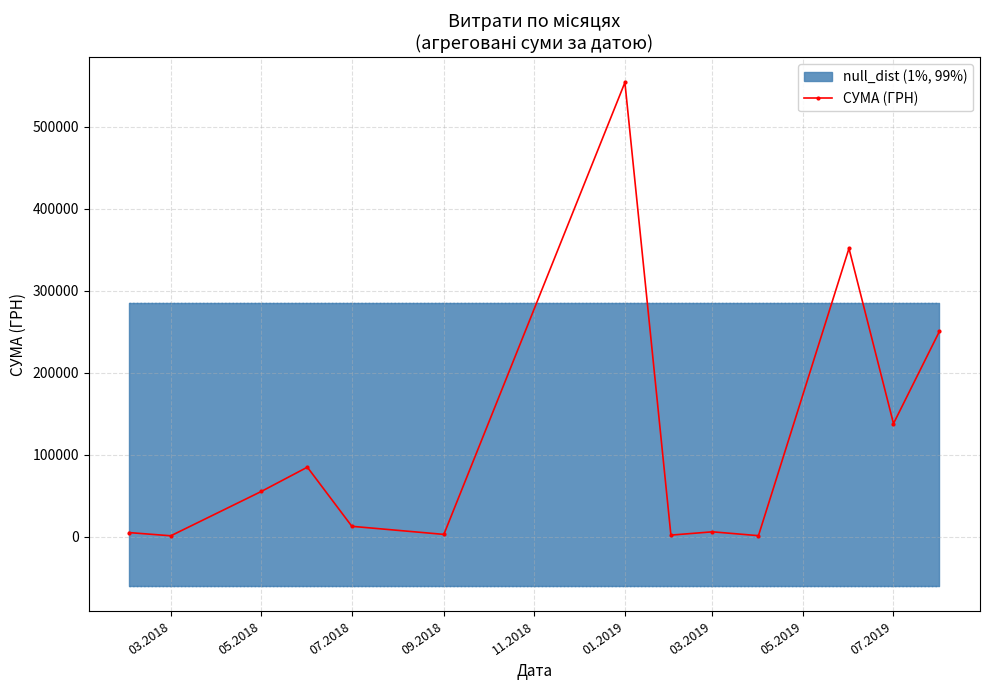

True or false: СУМА (ГРН) has more than 2 points higher than both neighbors.

True